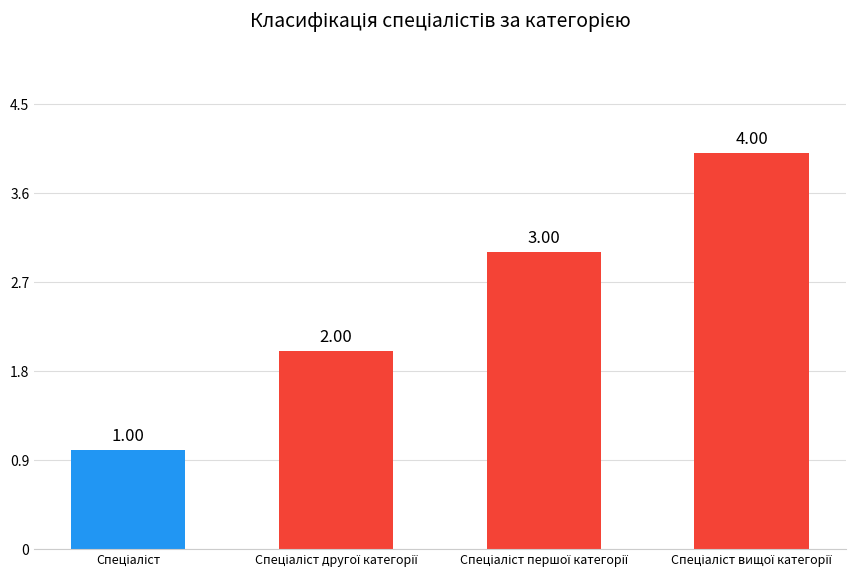

What is the sum of all values?

10